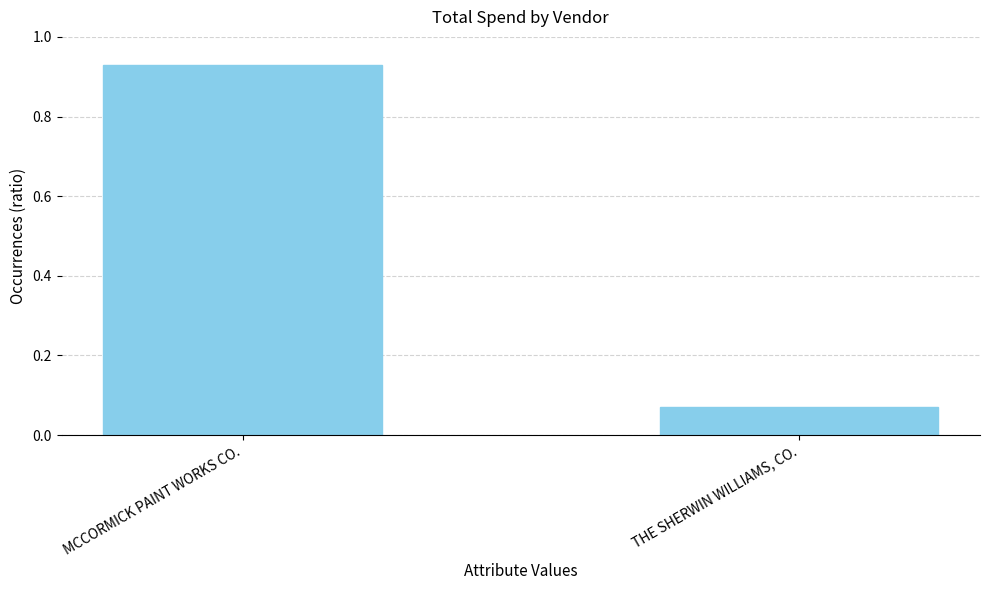

What is the sum of all values?

1.0